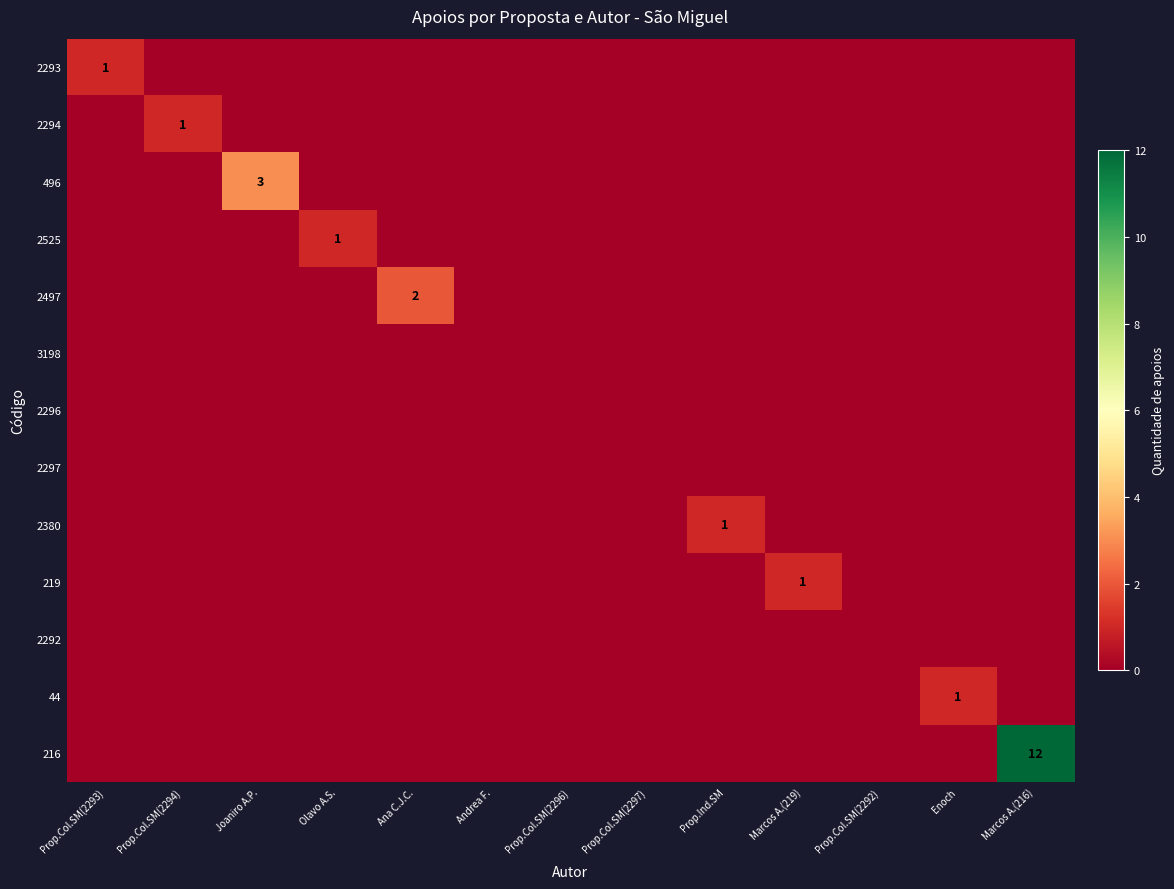

How many 2294 values are between 0 and 1?

13